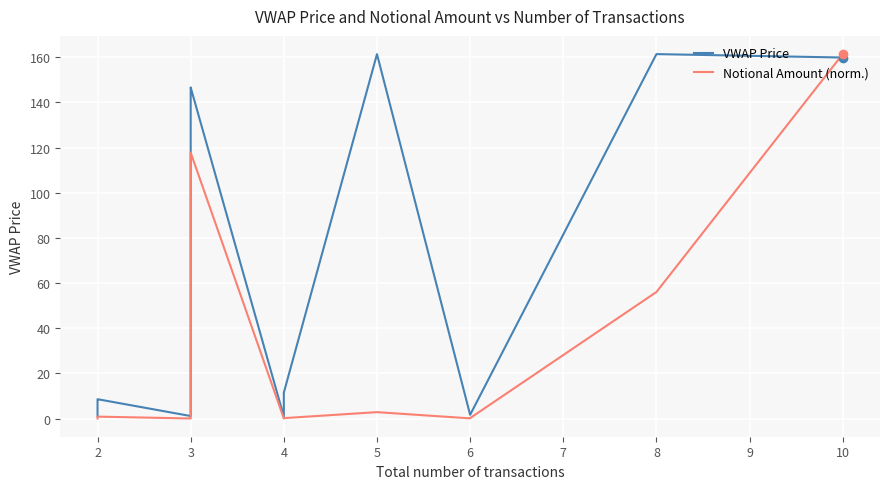

What are all the series names shown in the legend?

VWAP Price, Notional Amount (norm.)